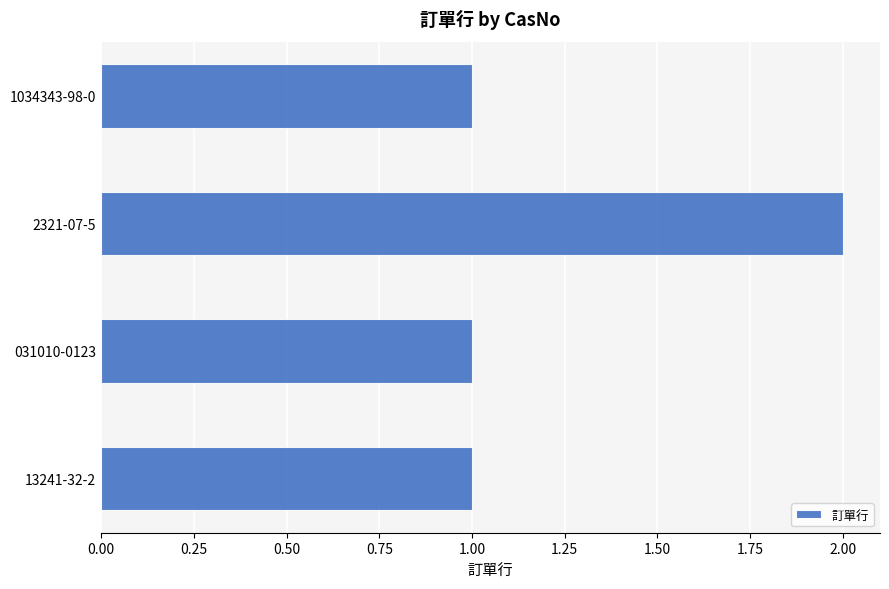

Is it true that the value at 13241-32-2 is 1?

True